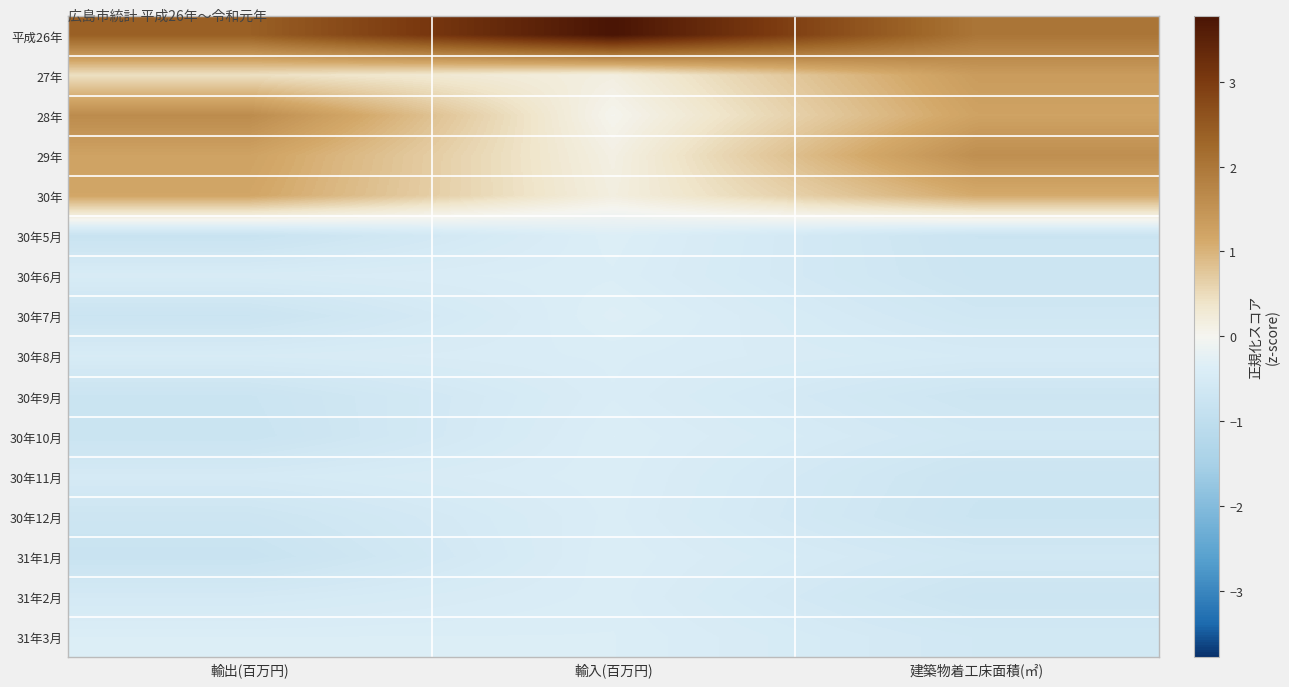

List the series in order of their peak value, lowest first.

30年9月, 30年8月, 30年12月, 31年2月, 30年11月, 30年6月, 31年1月, 30年10月, 31年3月, 30年5月, 30年7月, 30年, 27年, 29年, 28年, 平成26年